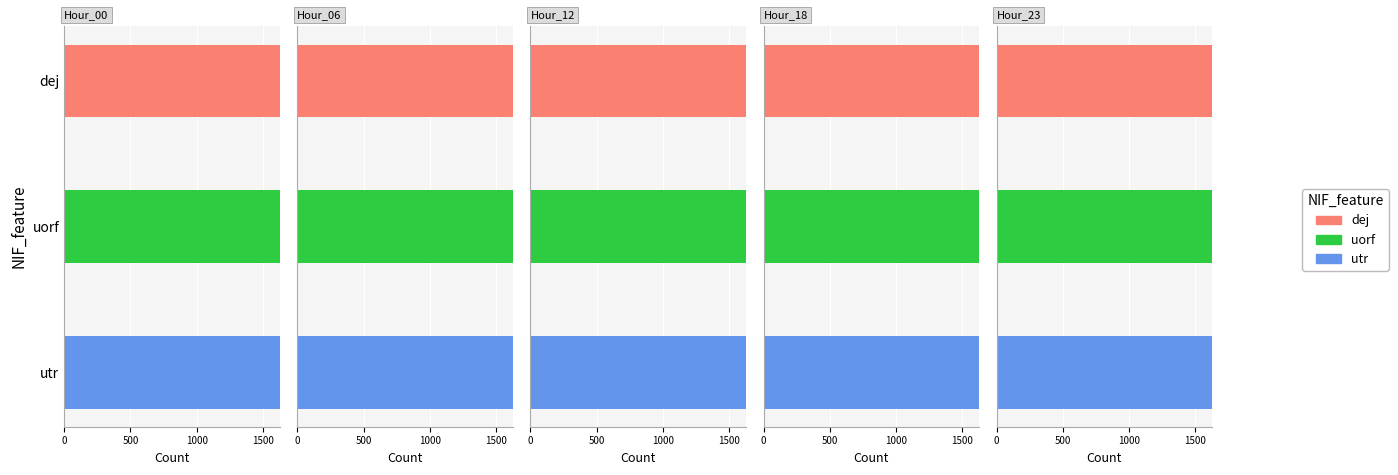

What are all the series names shown in the legend?

dej, uorf, utr